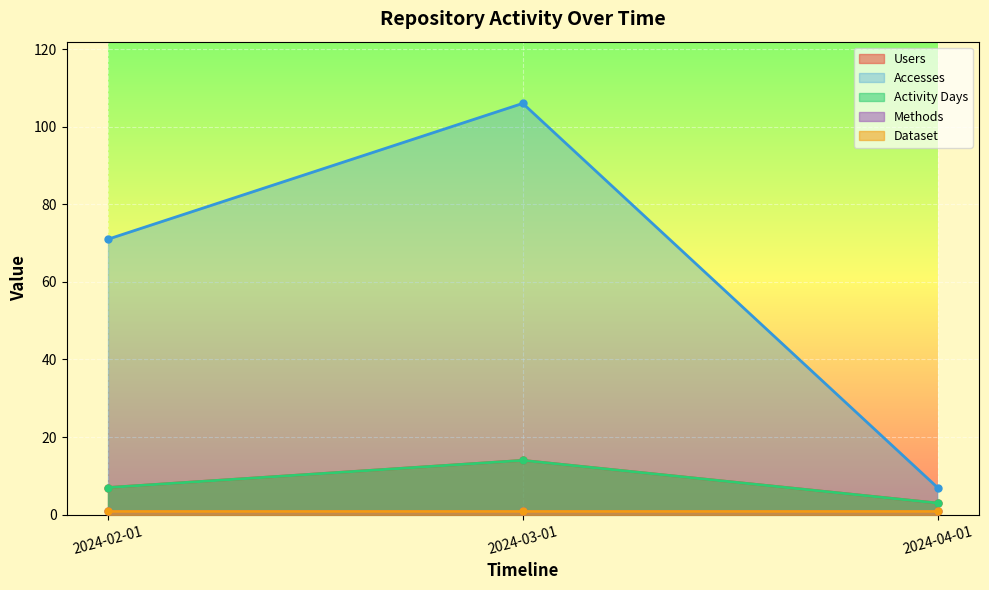

Which series has the largest range (max minus min)?

Accesses